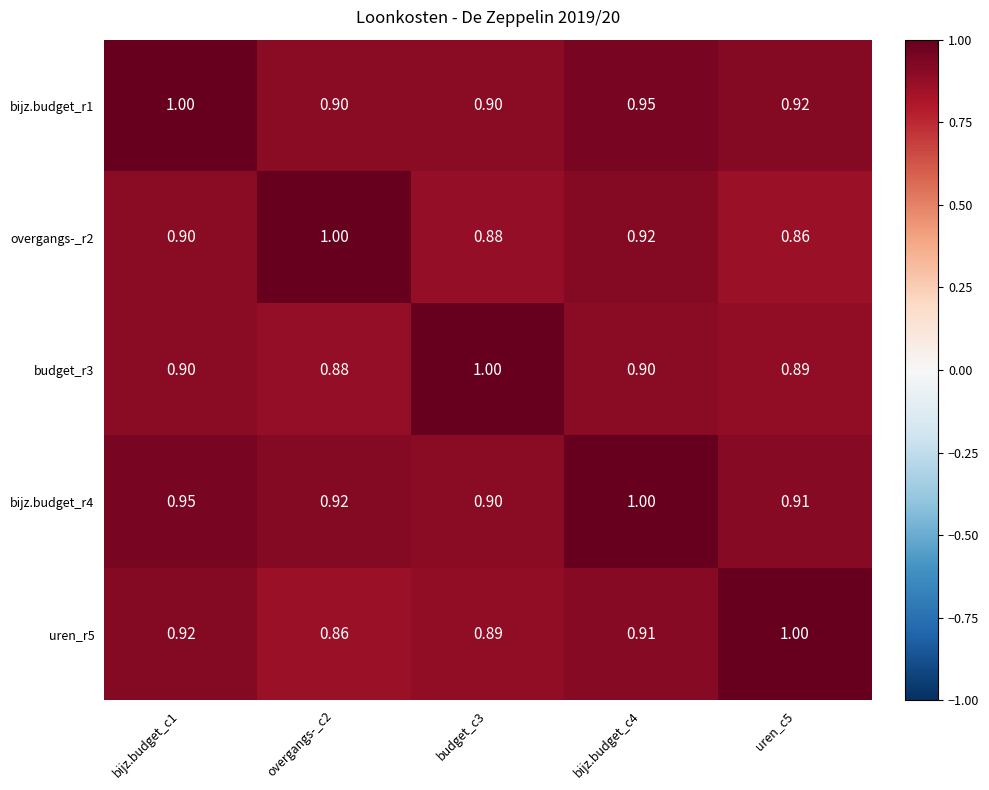

Count the number of data series in this chart.

5